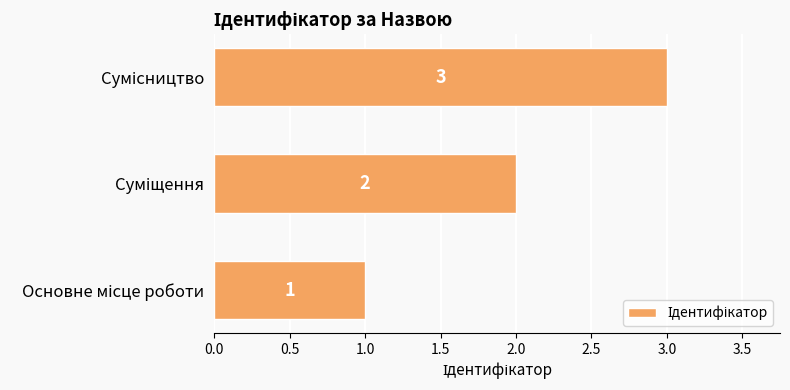

Count the values in the range 1 to 3.

3